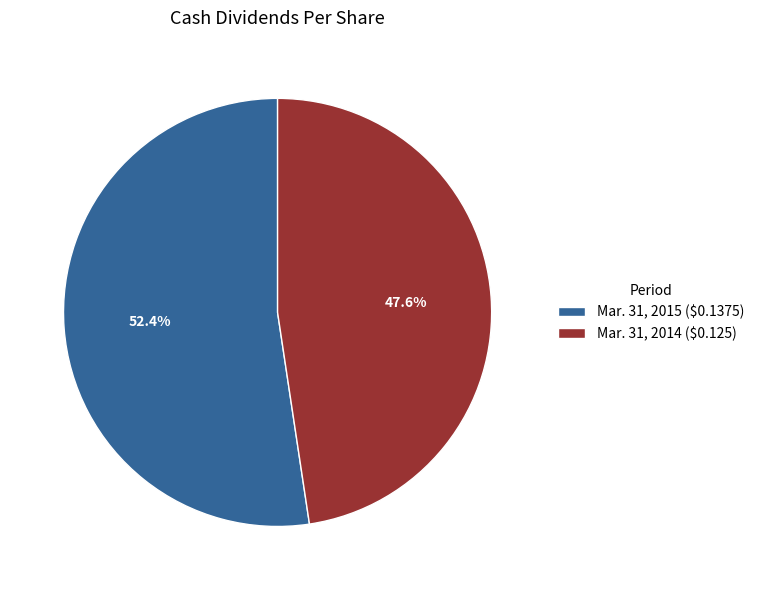

Which category accounts for the majority?

Mar. 31, 2015